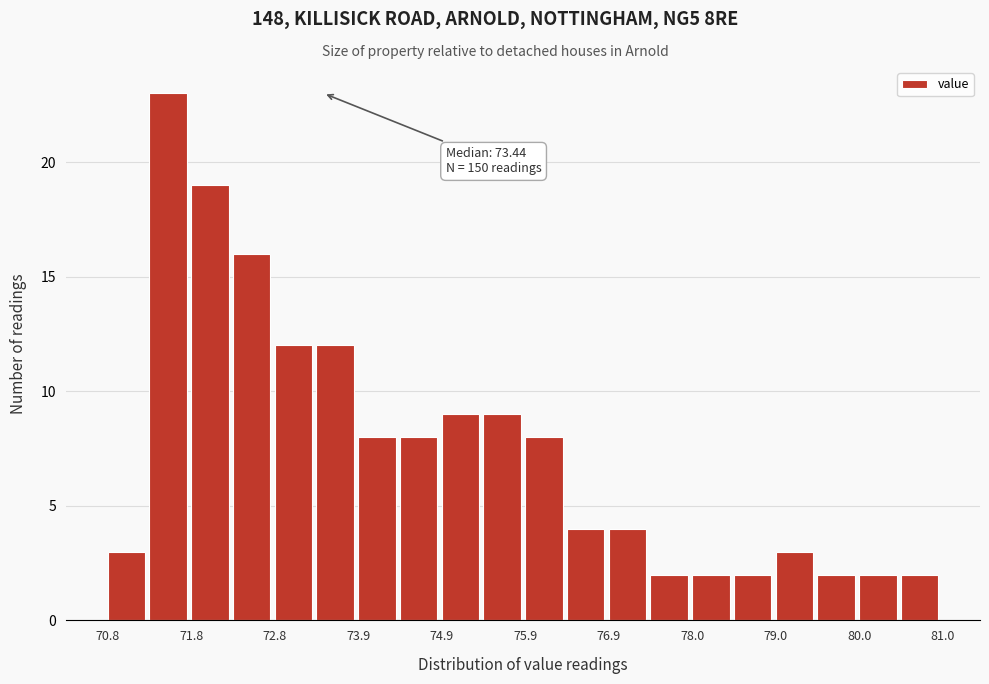

Read against the x-axis, roughly where is the centre of the tallest bar?

71.6